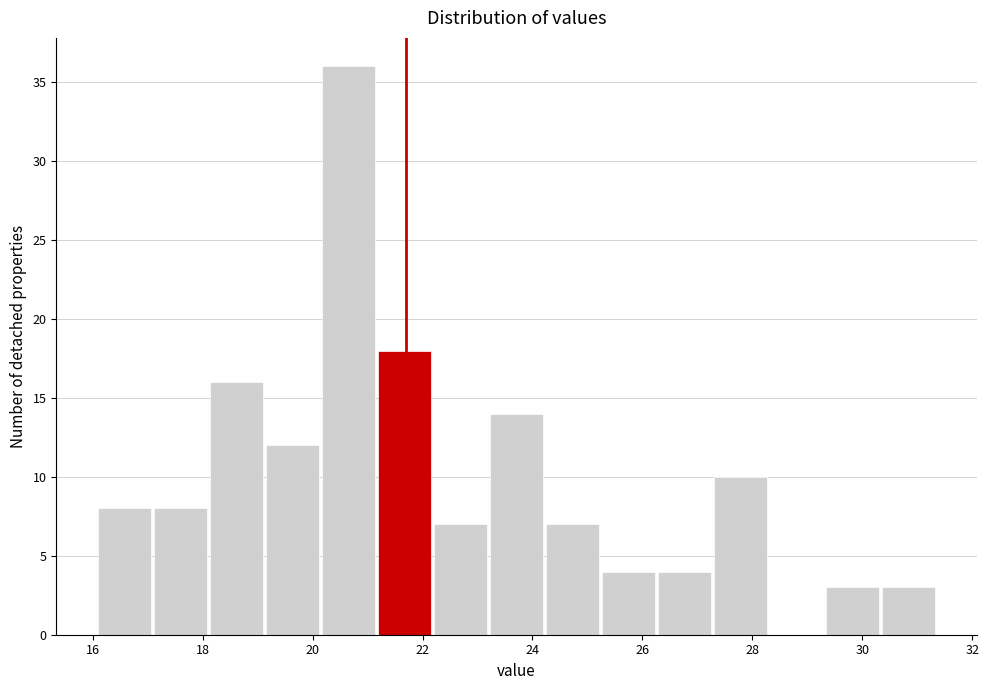

What is the height of the bar covering 16.2 to 17.2 on the x-axis? Neither the bar edges nor the heights are printed on the chart, so give them approximately, as read against the axes.

8